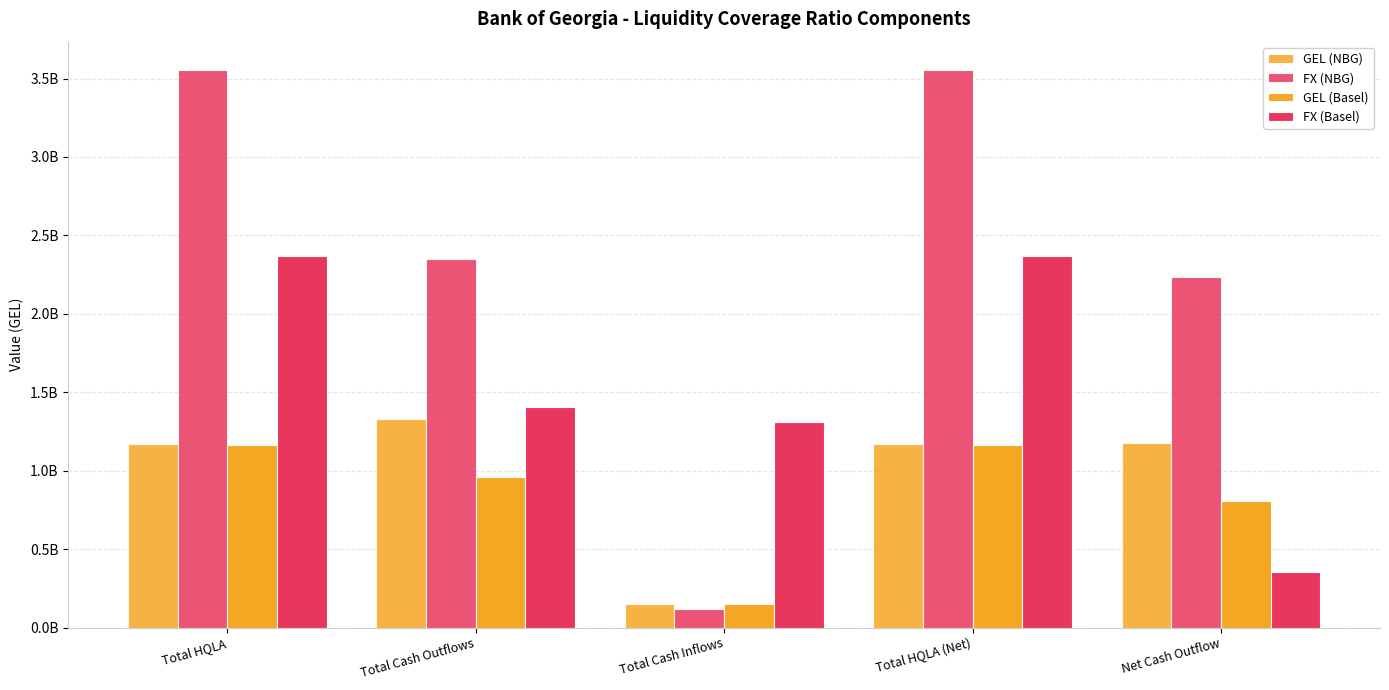

Are the bars grouped side by side (vs. stacked)?

Yes